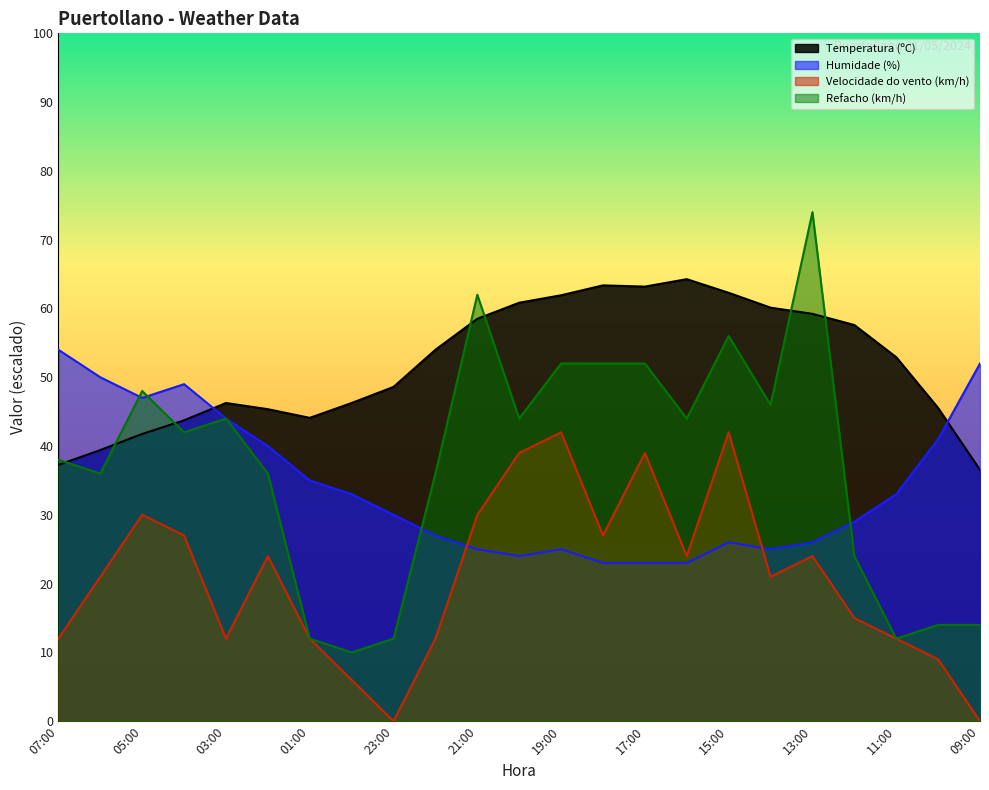

At which category is the sum across all series the highest?

15:00